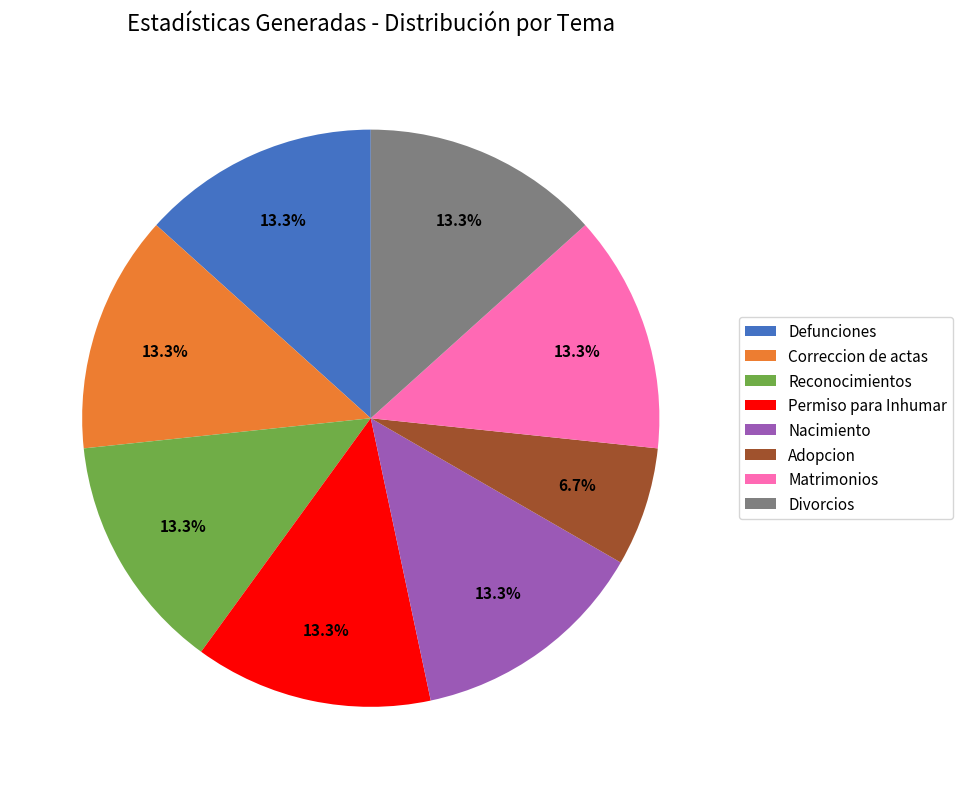

What percentage is the Reconocimientos slice, to the nearest percent?

13%